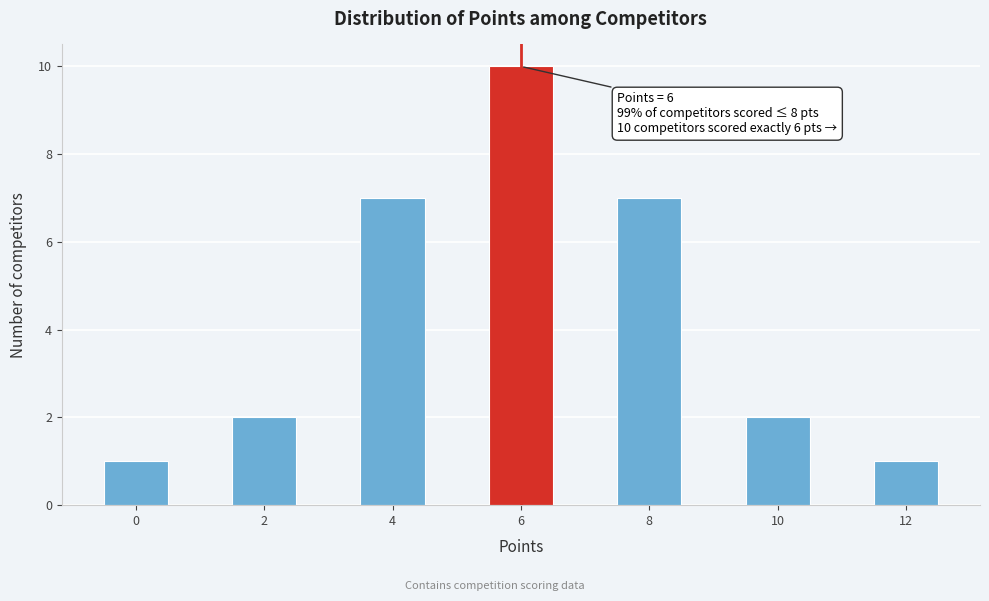

Which range on the x-axis has the tallest bar?

5.5 to 6.5